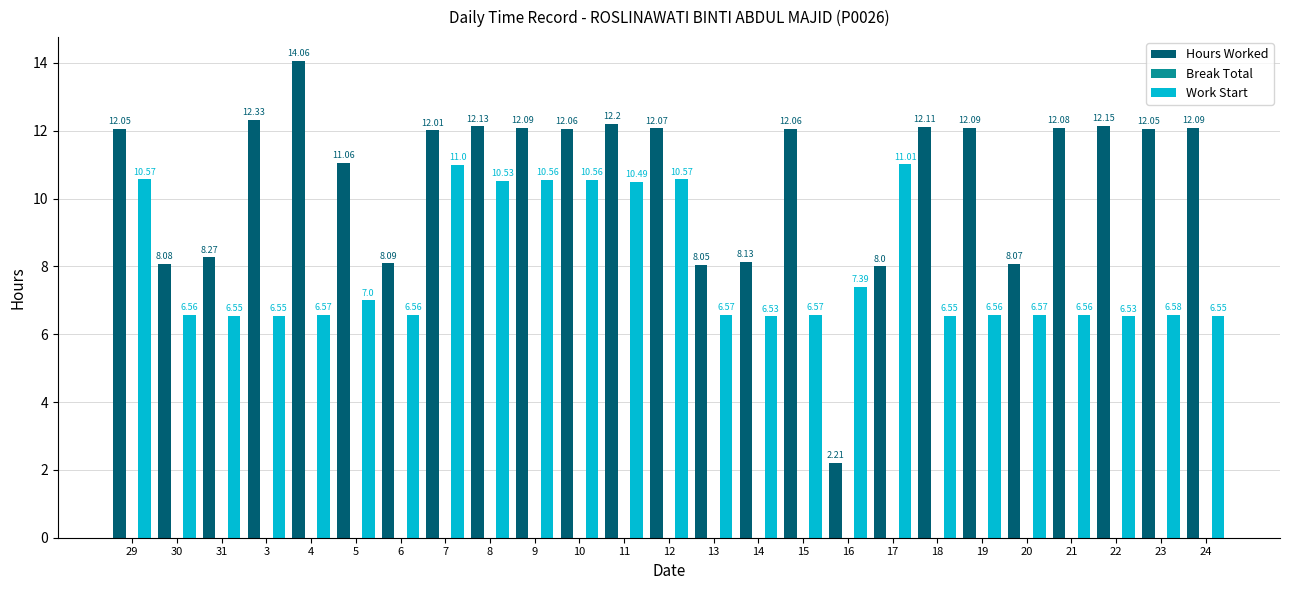

Is the value of Hours Worked at 24 greater than the value of Work Start at 17?

Yes